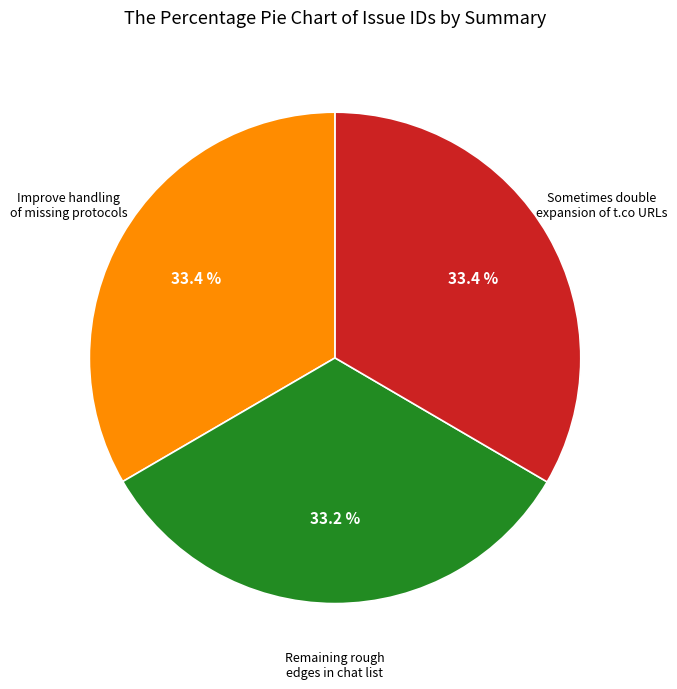

Is there a majority slice in this chart?

No